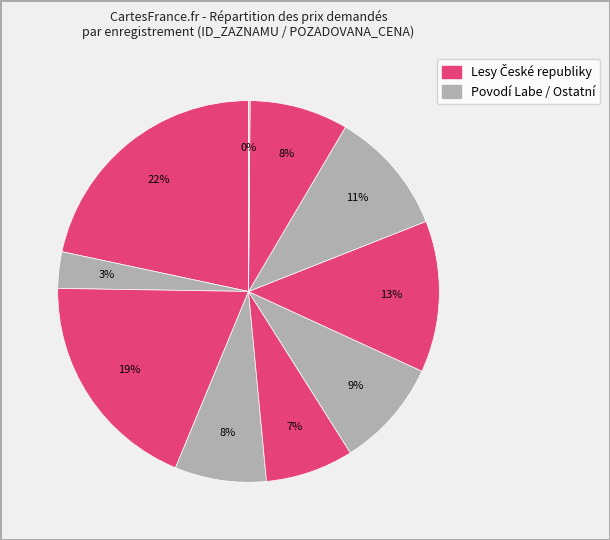

To the nearest percent, what is the average slice percentage?

10%